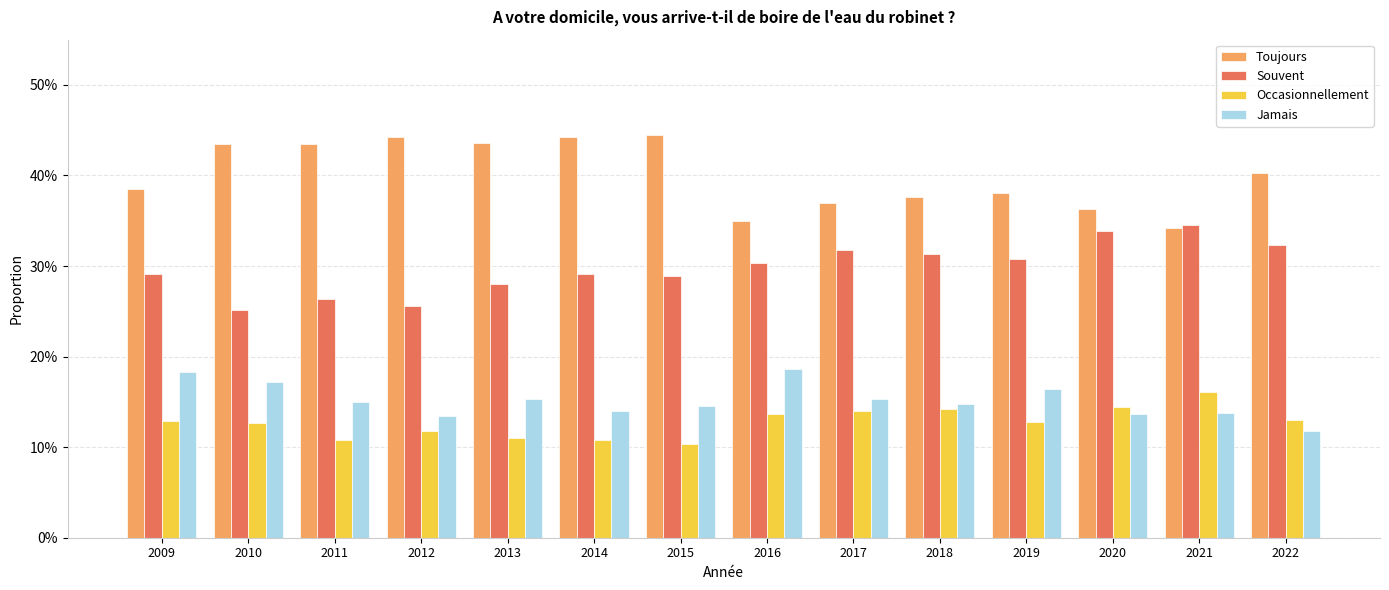

What is the average value of the Souvent series?

0.3